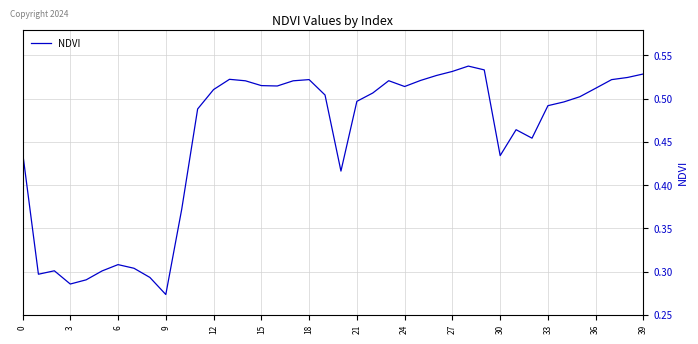

Does the chart have visible grid lines?

Yes